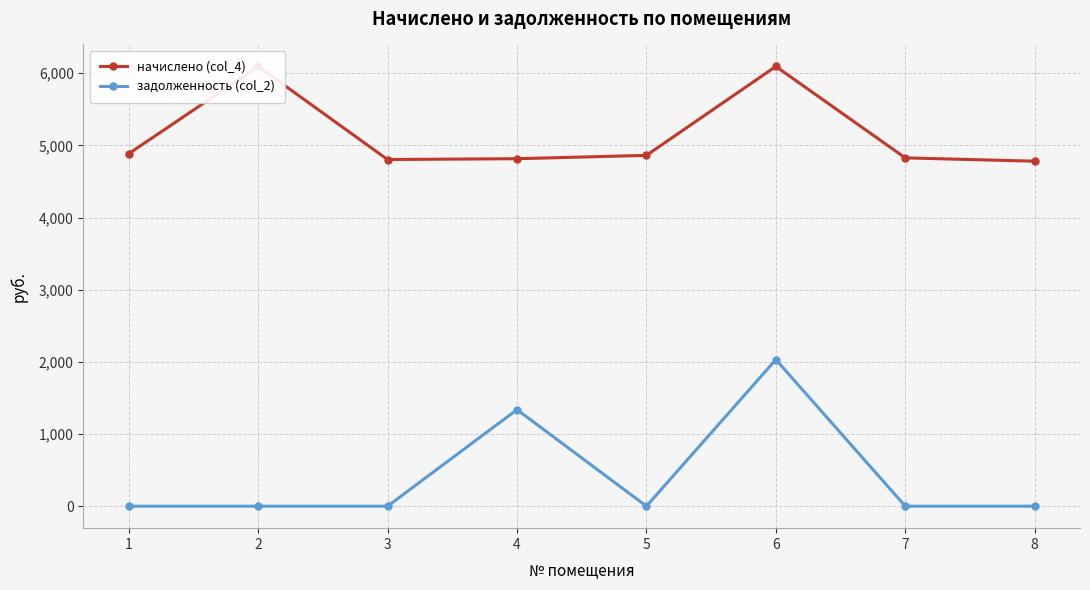

At which label is начислено (col_4) closest to 5437?

1